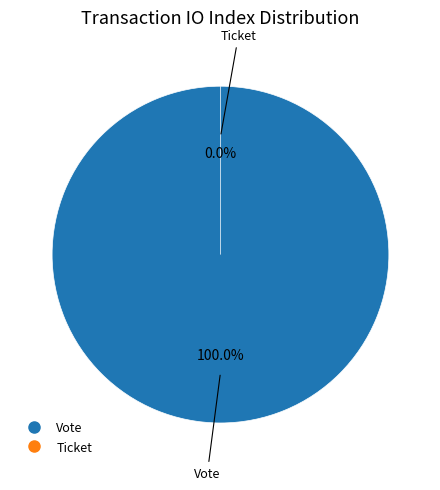

Which slice is the smallest?

Ticket